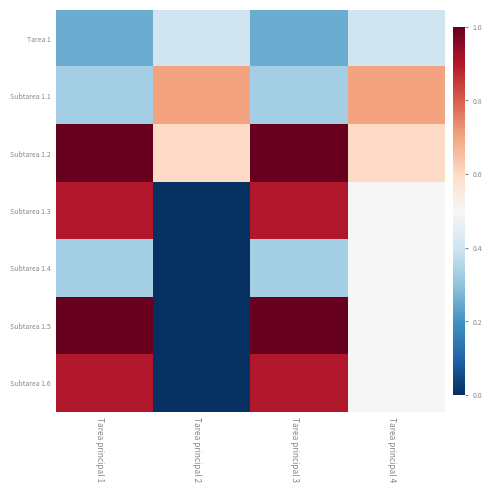

Reading left to right, extract all data points from this chart.

Tarea 1: Tarea principal 1=0.2	Tarea principal 2=0.4	Tarea principal 3=0.2	Tarea principal 4=0.4
Subtarea 1.1: Tarea principal 1=0.3	Tarea principal 2=0.7	Tarea principal 3=0.3	Tarea principal 4=0.7
Subtarea 1.2: Tarea principal 1=1.0	Tarea principal 2=0.6	Tarea principal 3=1.0	Tarea principal 4=0.6
Subtarea 1.3: Tarea principal 1=0.9	Tarea principal 2=0.0	Tarea principal 3=0.9	Tarea principal 4=0.5
Subtarea 1.4: Tarea principal 1=0.3	Tarea principal 2=0.0	Tarea principal 3=0.3	Tarea principal 4=0.5
Subtarea 1.5: Tarea principal 1=1.0	Tarea principal 2=0.0	Tarea principal 3=1.0	Tarea principal 4=0.5
Subtarea 1.6: Tarea principal 1=0.9	Tarea principal 2=0.0	Tarea principal 3=0.9	Tarea principal 4=0.5